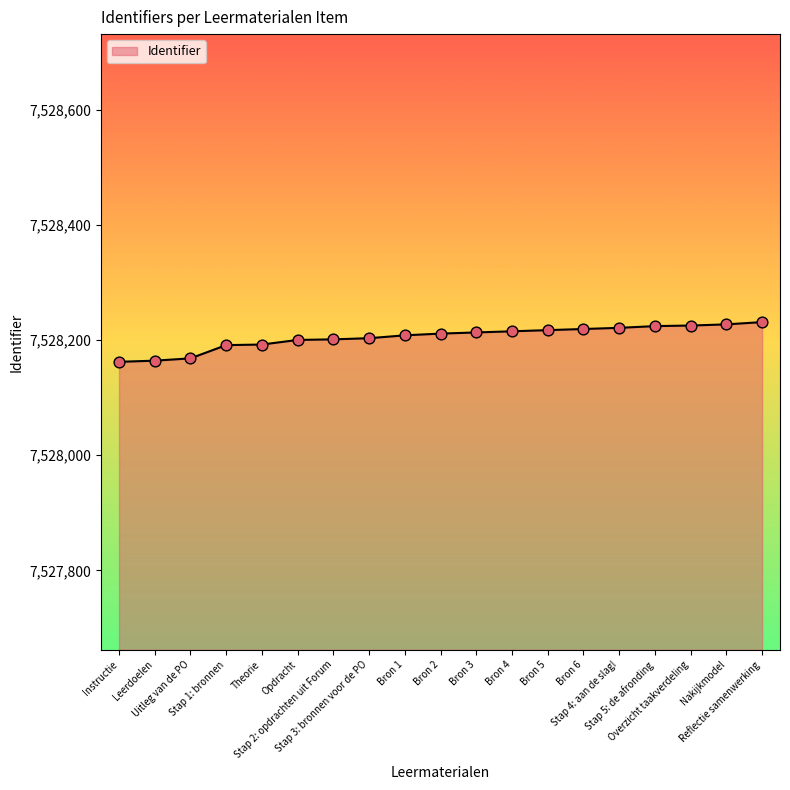

What is the minimum value shown in the chart?

7528162